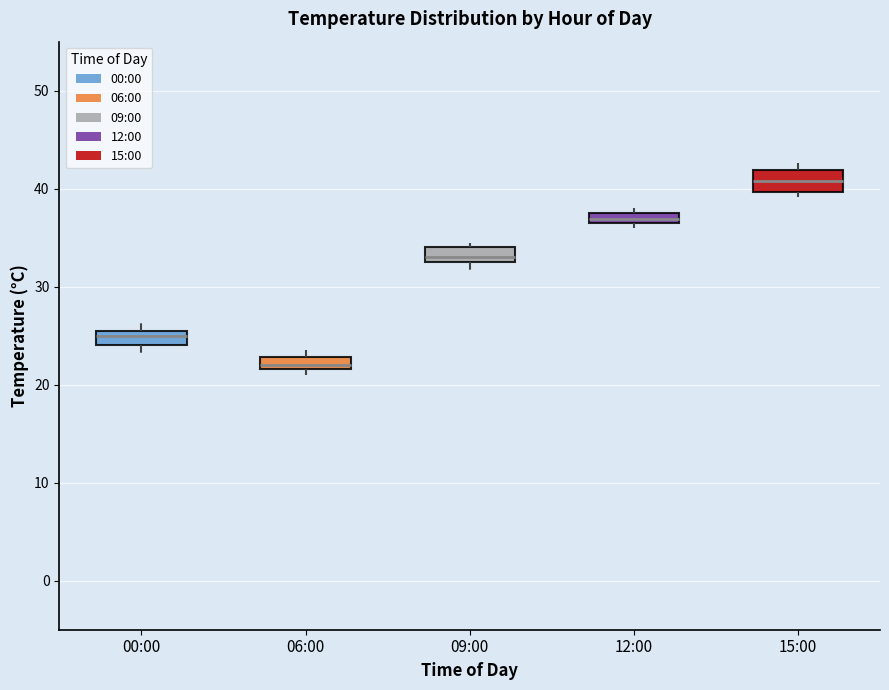

Where is the lower edge of the box for 12:00 on the y-axis? The values are not printed on the chart, so give them approximately, as read against the axis.

37